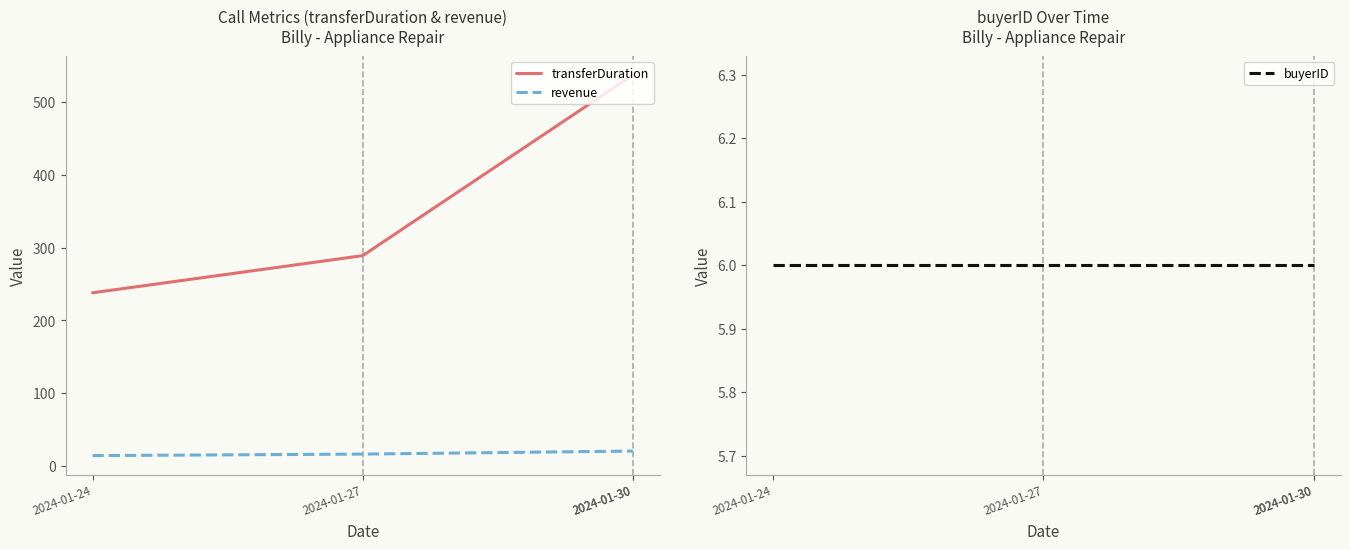

What is the difference between the second highest and second lowest values in the revenue series?

4.1